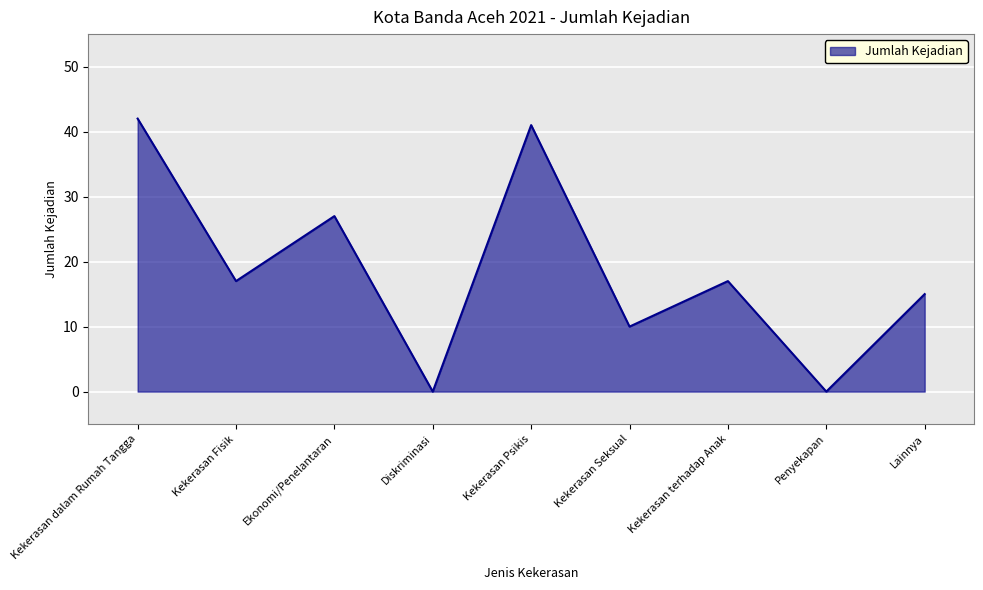

What value does the data have at Ekonomi/Penelantaran?

27